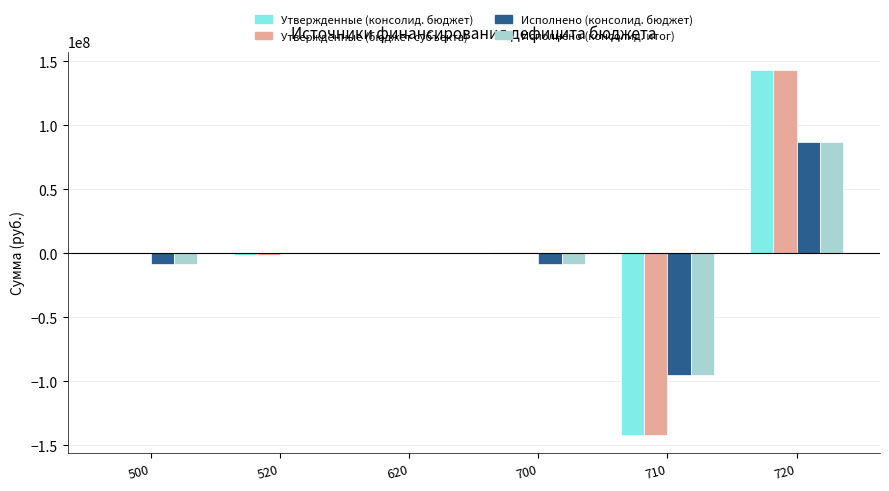

What is the greatest value displayed?

143235842.9